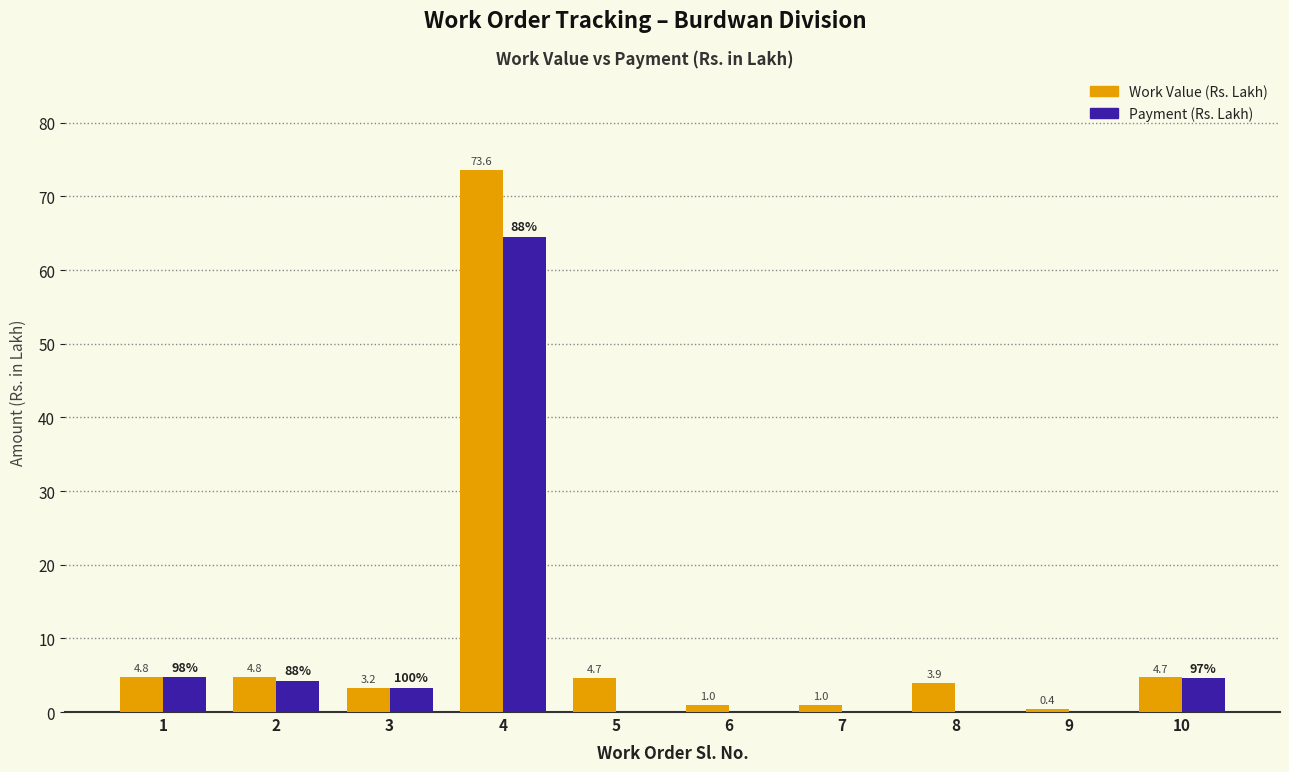

What is the spread (max minus min) of values at 1?

0.1